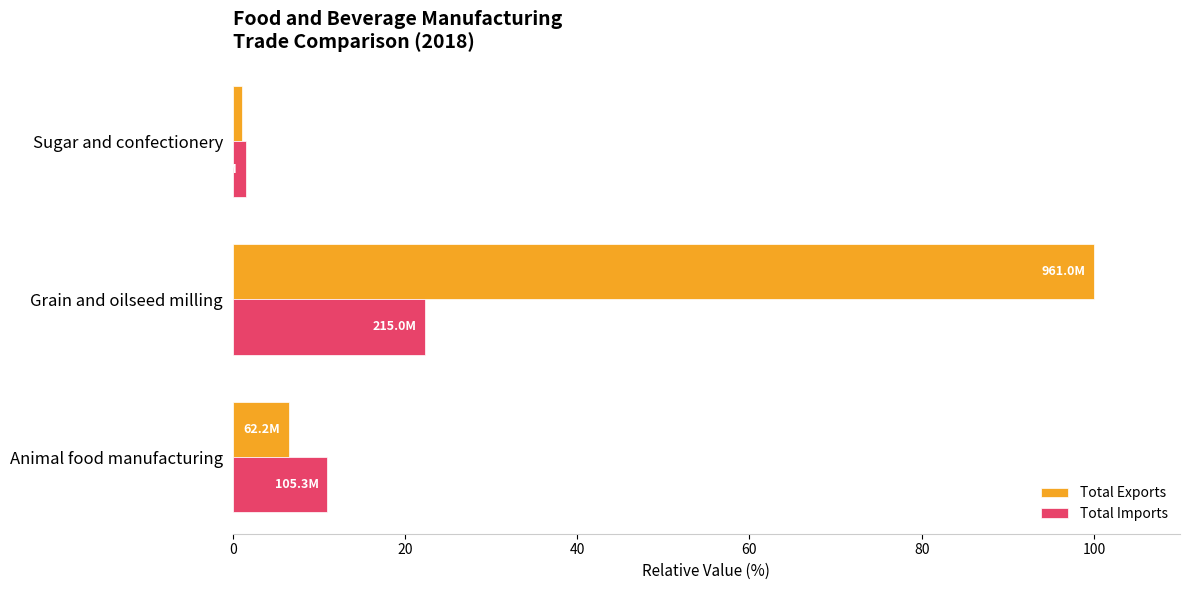

The value of Total Exports at Grain and oilseed milling is 100.0. True or false?

True